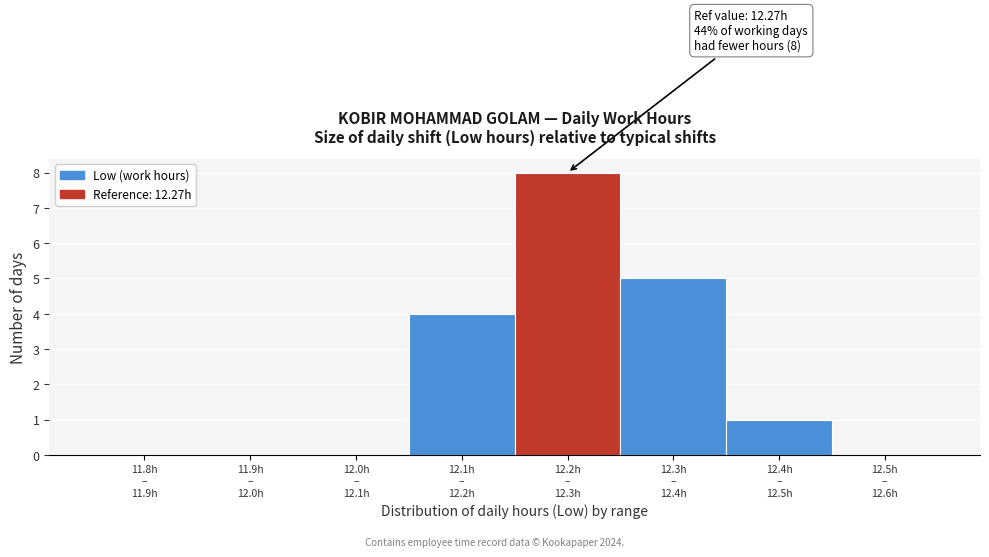

What is the maximum value shown in the chart?

8